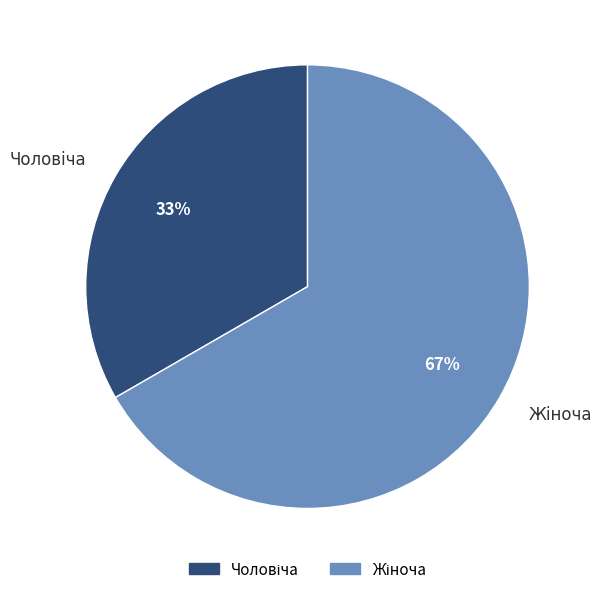

To the nearest percent, what is the average slice percentage?

50%